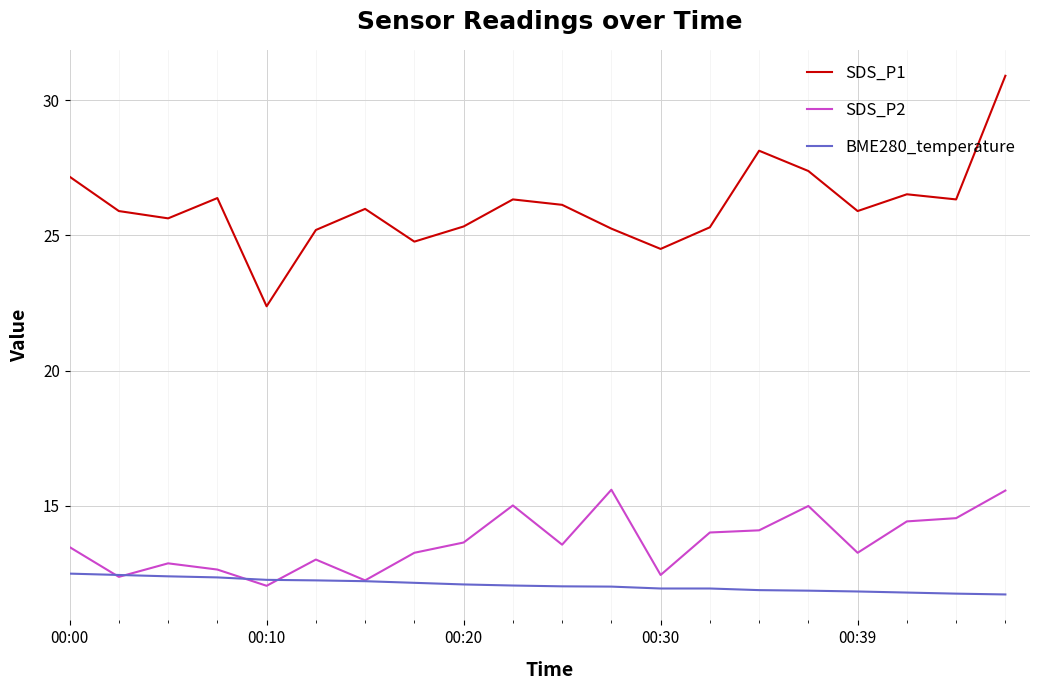

What is the sum of all SDS_P1 values?

521.4